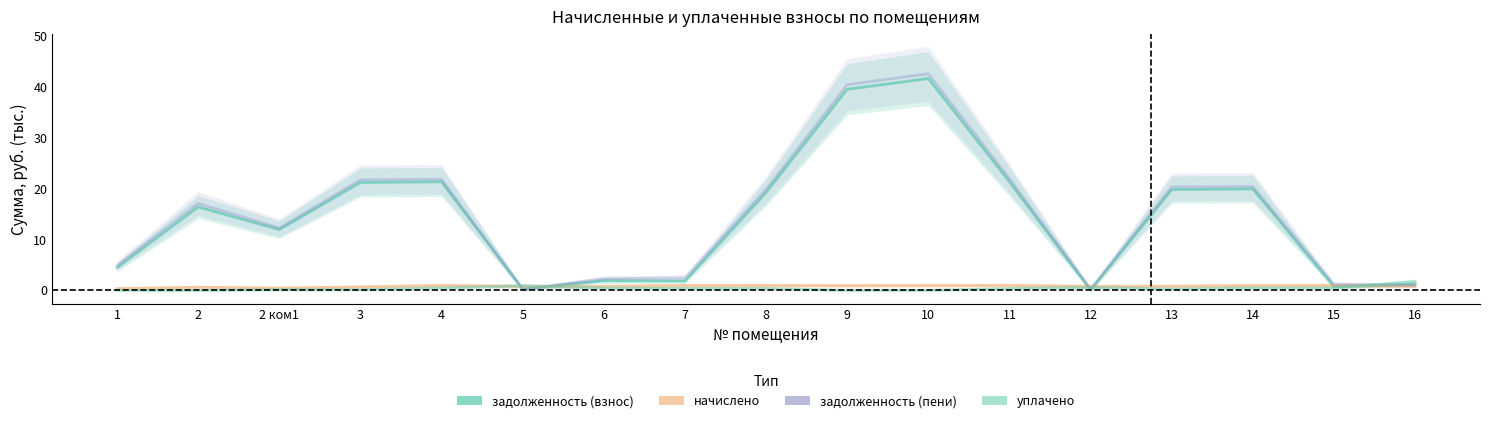

In задолженность (пени), how many points are lower than both neighbors (excluding endpoints)?

3